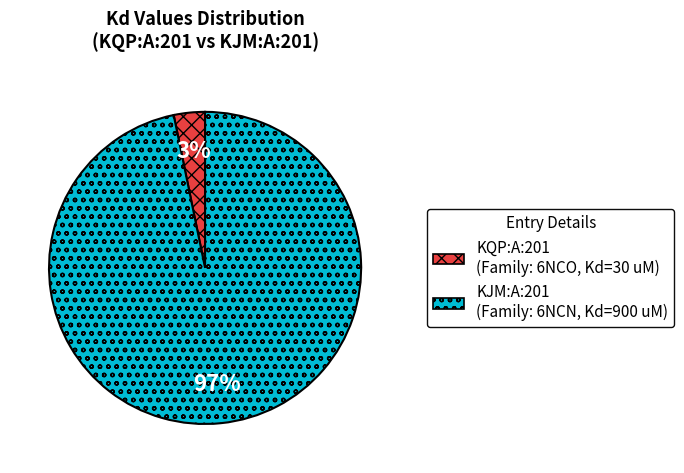

How many segments does this pie chart have?

2